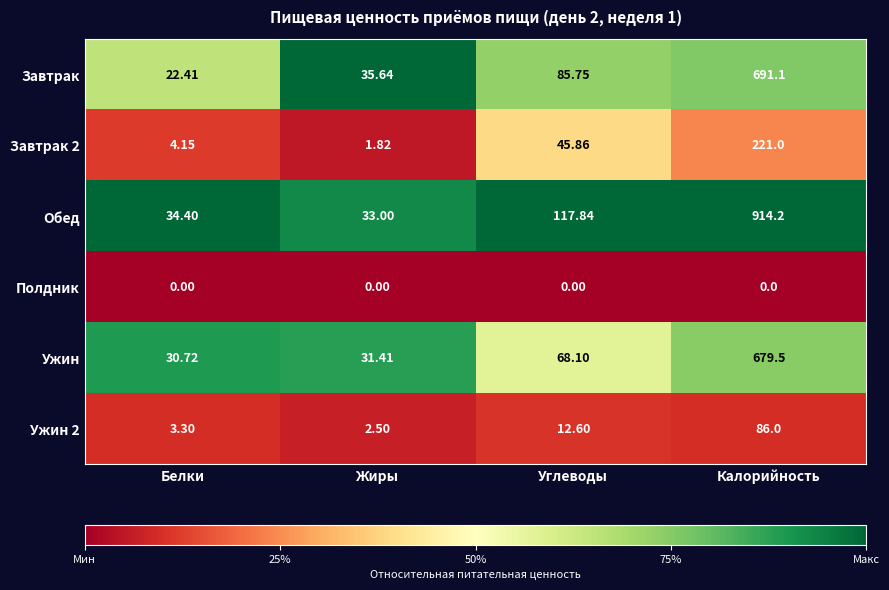

Which series has the largest range (max minus min)?

Обед